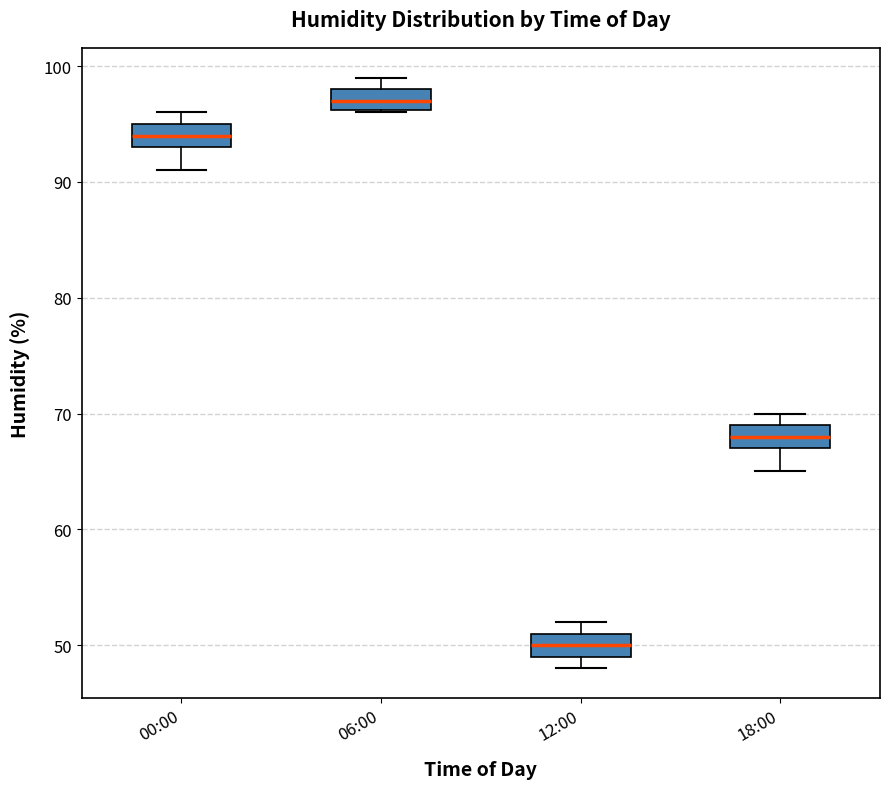

Which box's median line is the highest?

06:00